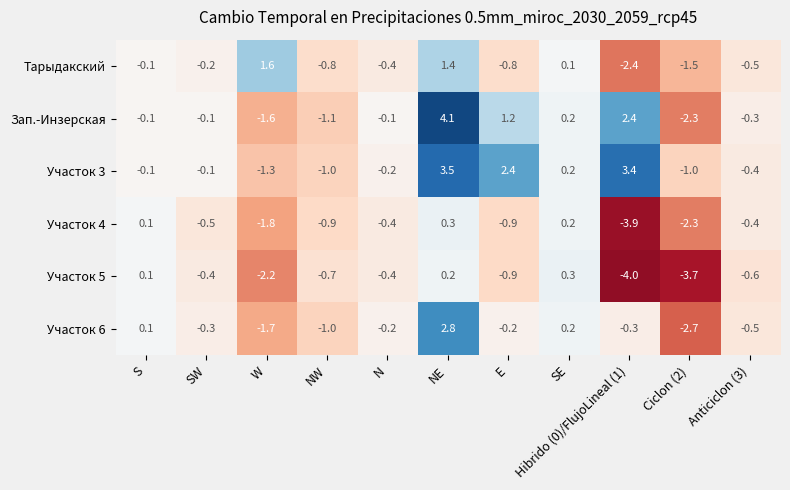

How many values in the Участок 5 series exceed 0?

3